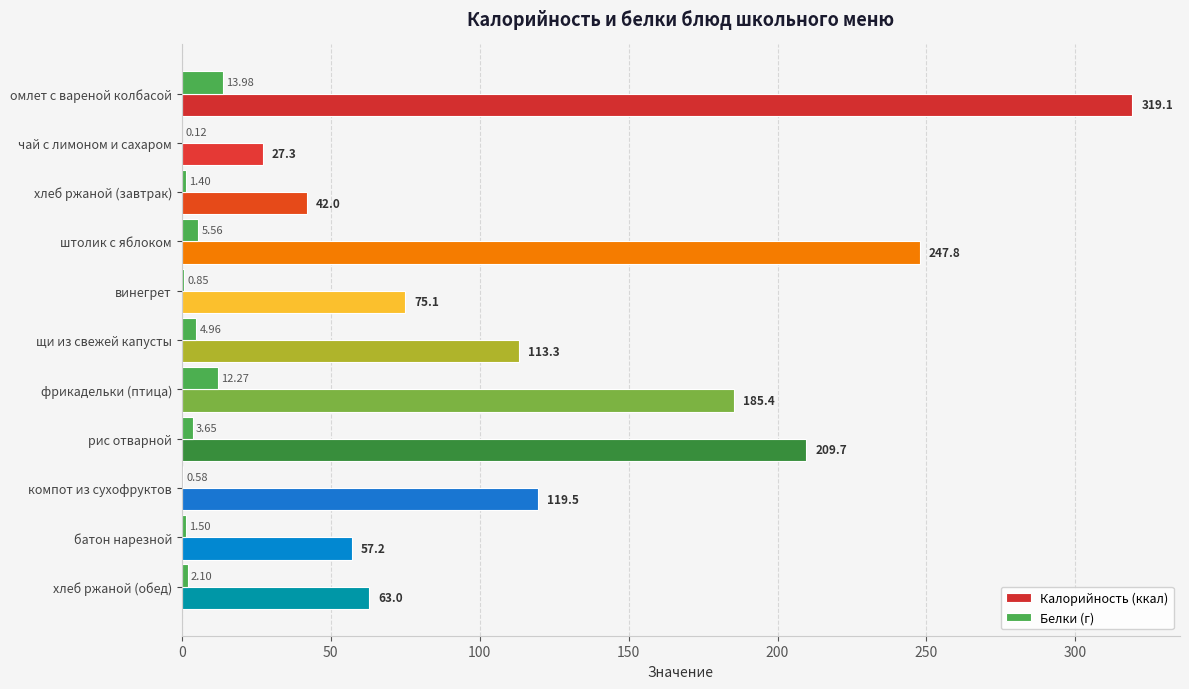

At which label is Белки (г) closest to 7?

штолик с яблоком